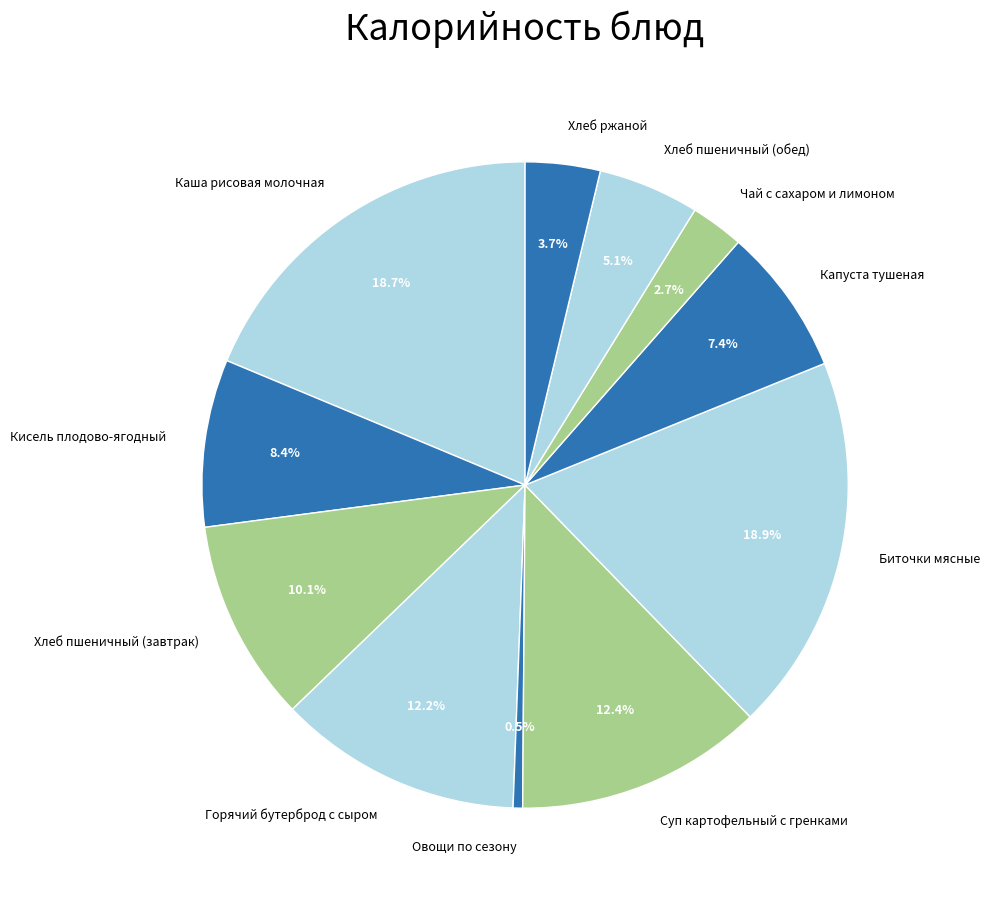

To the nearest percent, what is the combined percentage of Суп картофельный с гренками and Хлеб пшеничный (обед)?

17%